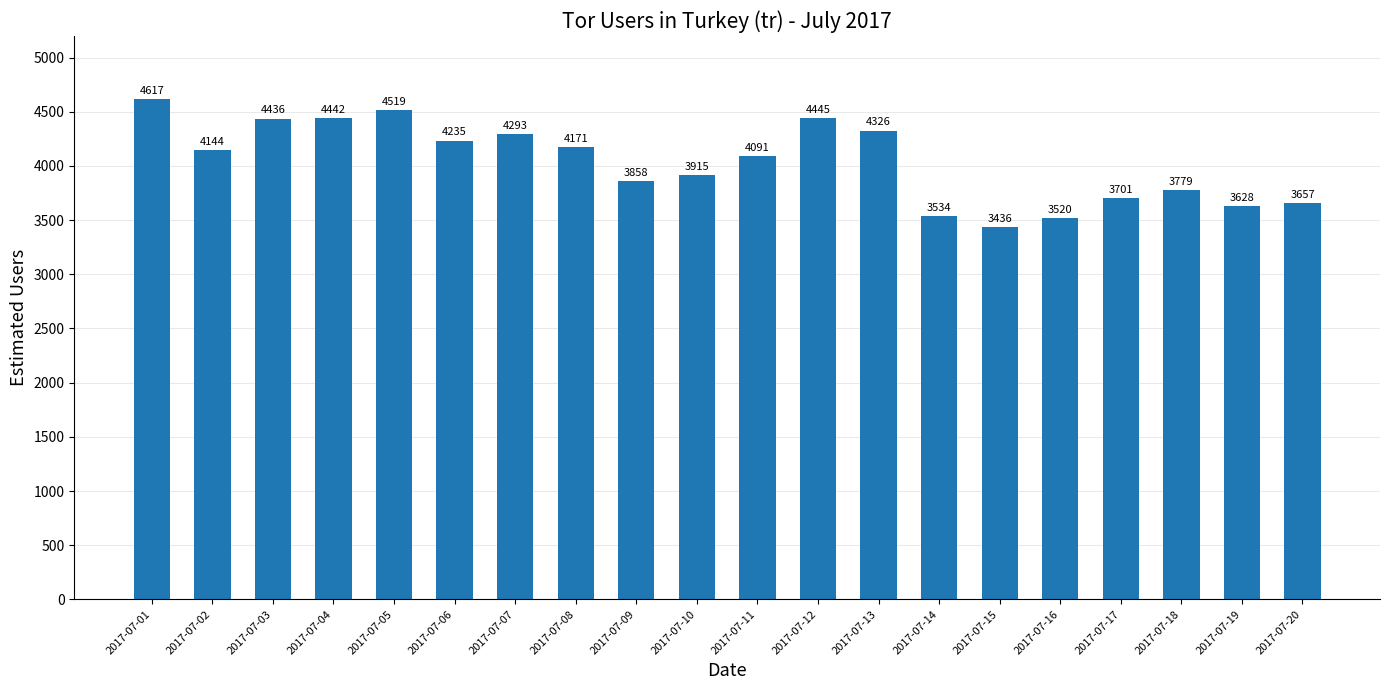

The value at 2017-07-19 is 3628. True or false?

True